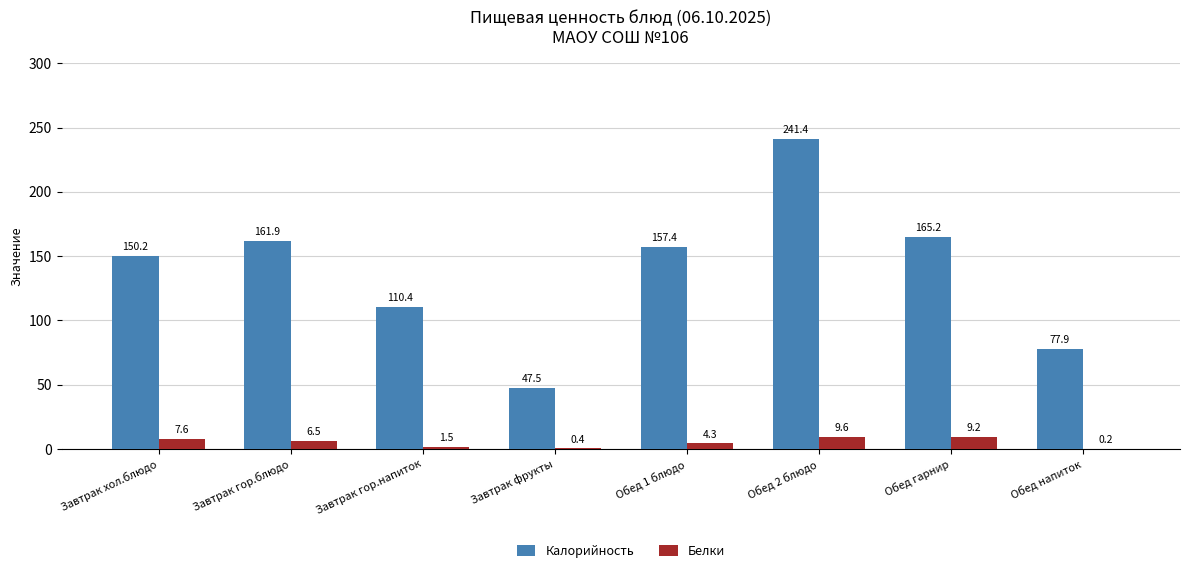

Count the number of categories in the chart.

8